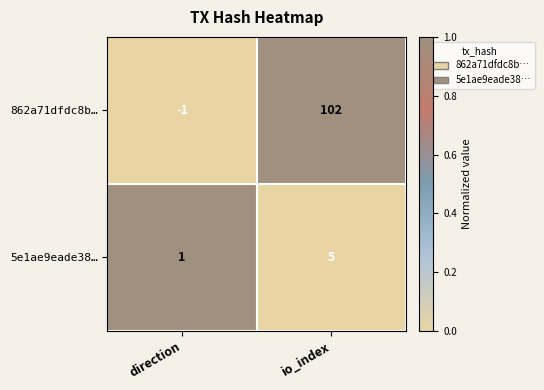

Where is 862a71dfdc8b… nearest to the value 50?

direction